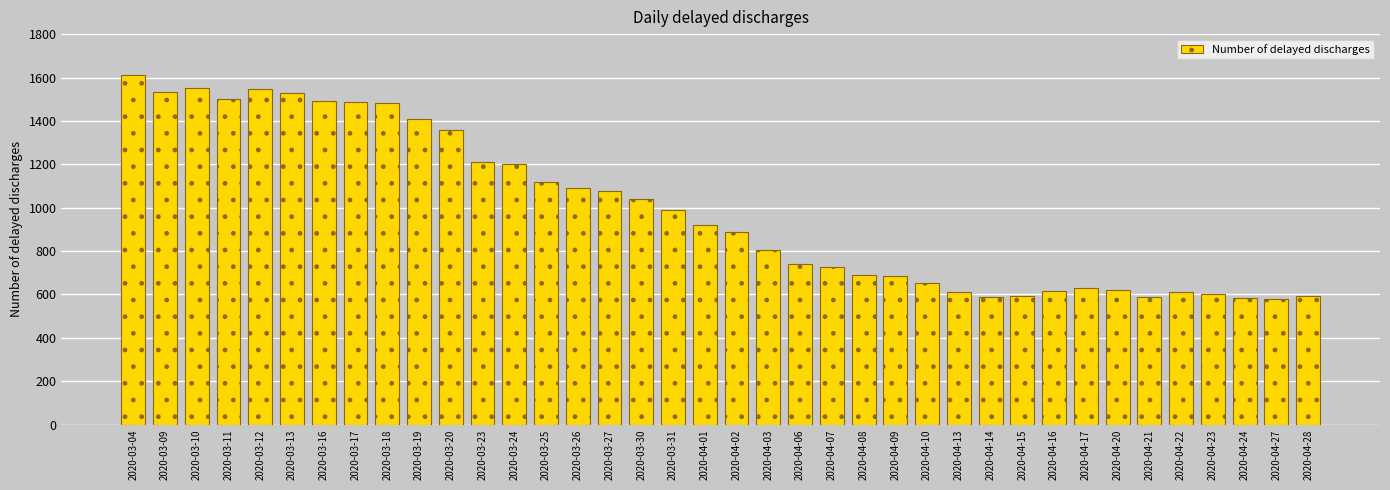

What is the value of the 15th bar from the left?

1090